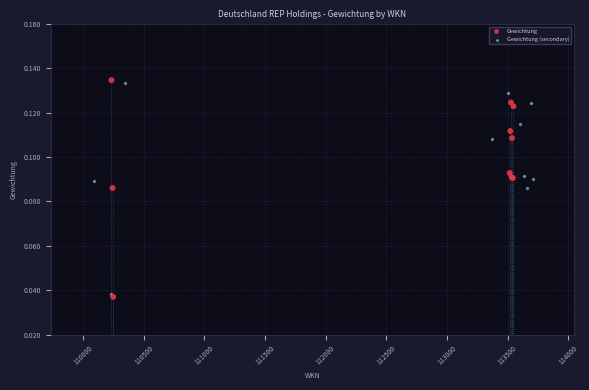

Which series has the largest Y range (max minus min)?

Gewichtung